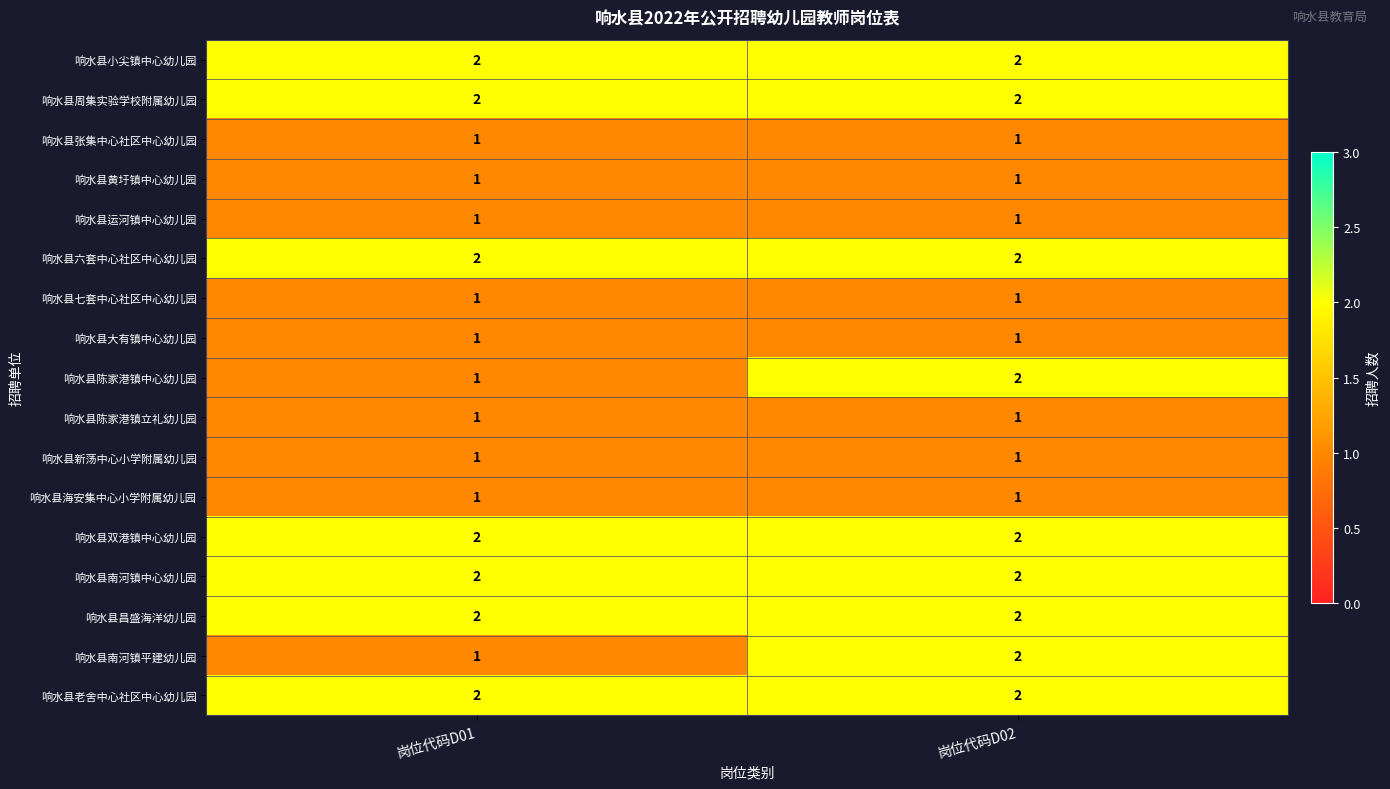

What is the sum of all 响水县昌盛海洋幼儿园 values?

4